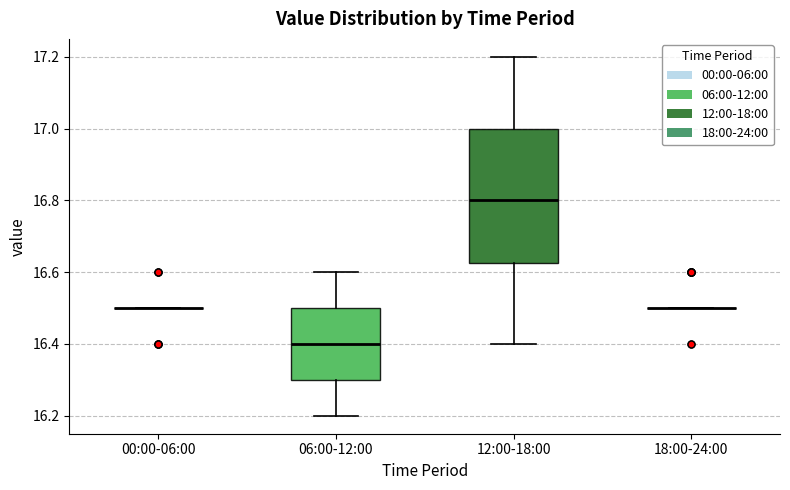

Where is the upper edge of the box for 06:00-12:00 on the y-axis? The values are not printed on the chart, so give them approximately, as read against the axis.

16.50